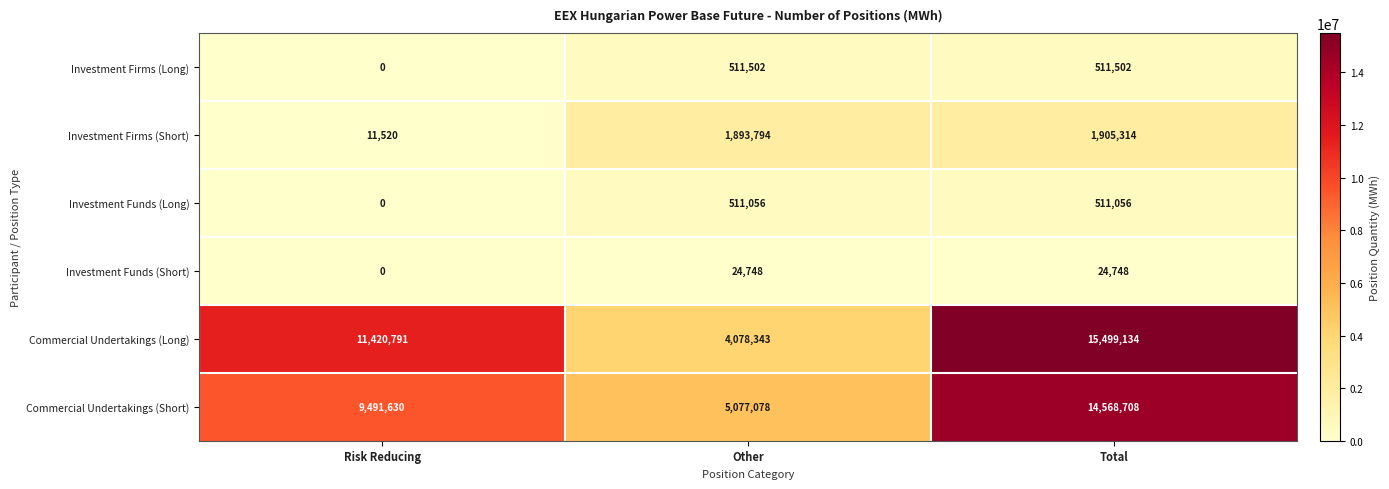

The Investment Funds (Short) series shows 33425 at Total. True or false?

False